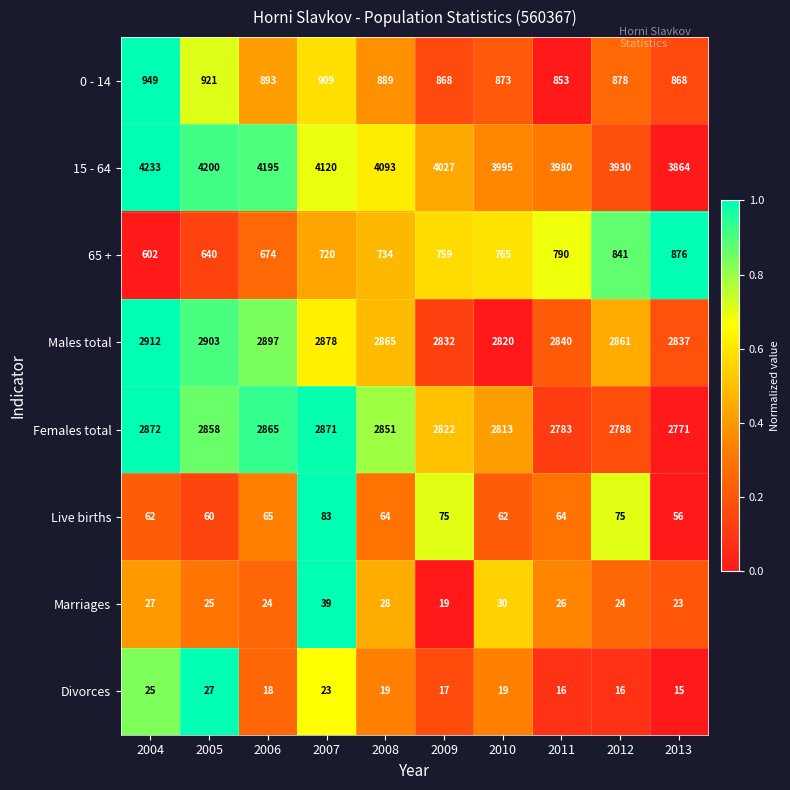

Which series has the largest range (max minus min)?

15 - 64